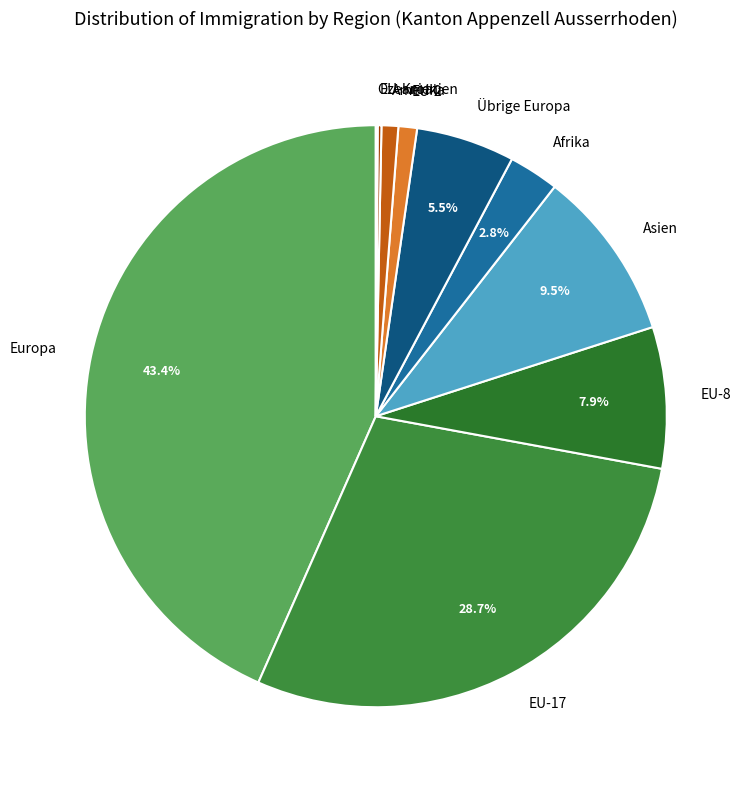

Is EU-2 the majority of the pie?

No